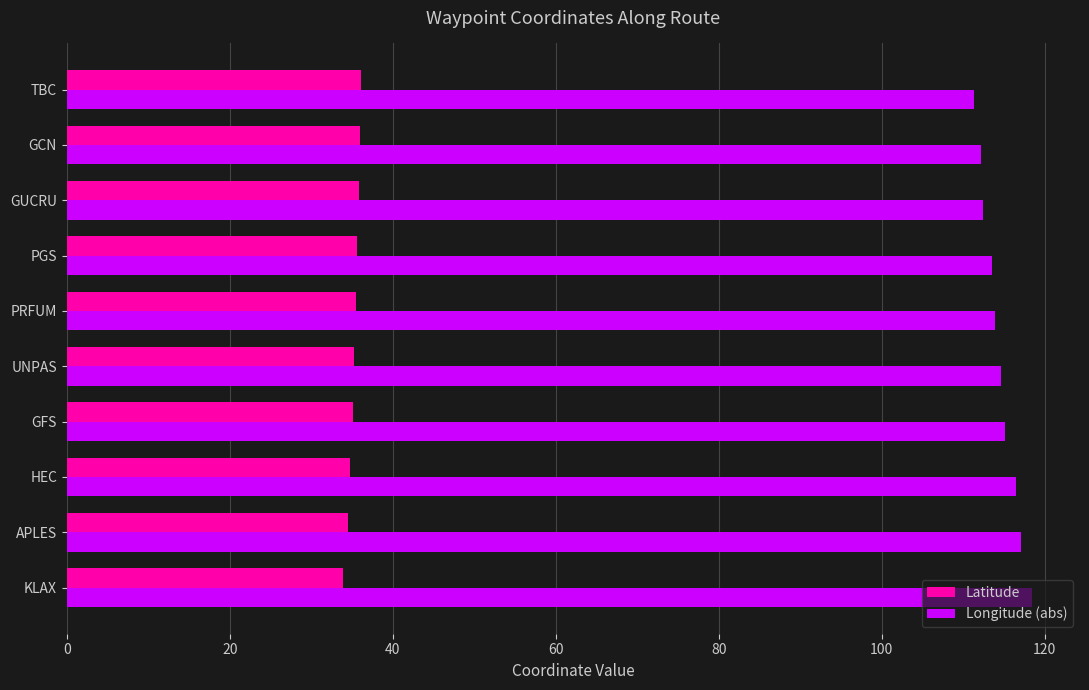

Rank the series at TBC from highest to lowest value.

Longitude (abs), Latitude